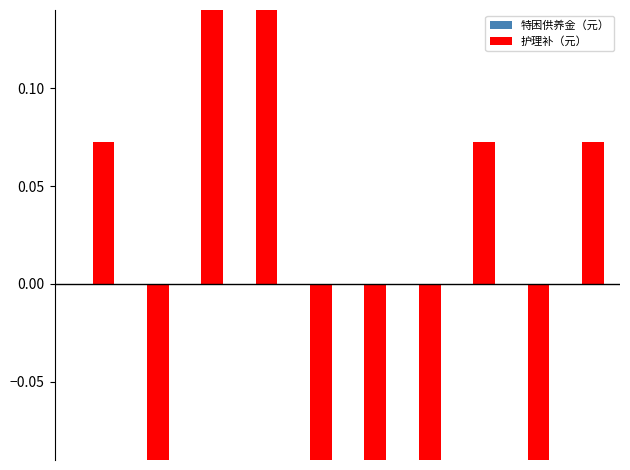

Is it true that 护理补（元） equals 0.1 at 7?

False